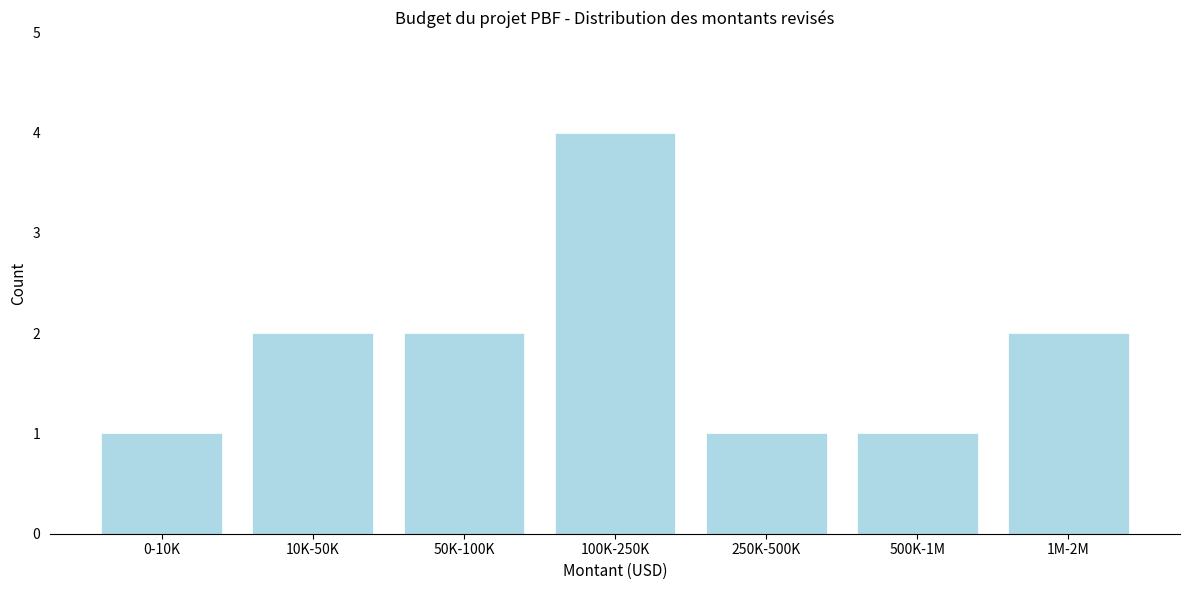

Reading left to right, what are all the values shown in this chart?

0-10K=1	10K-50K=2	50K-100K=2	100K-250K=4	250K-500K=1	500K-1M=1	1M-2M=2